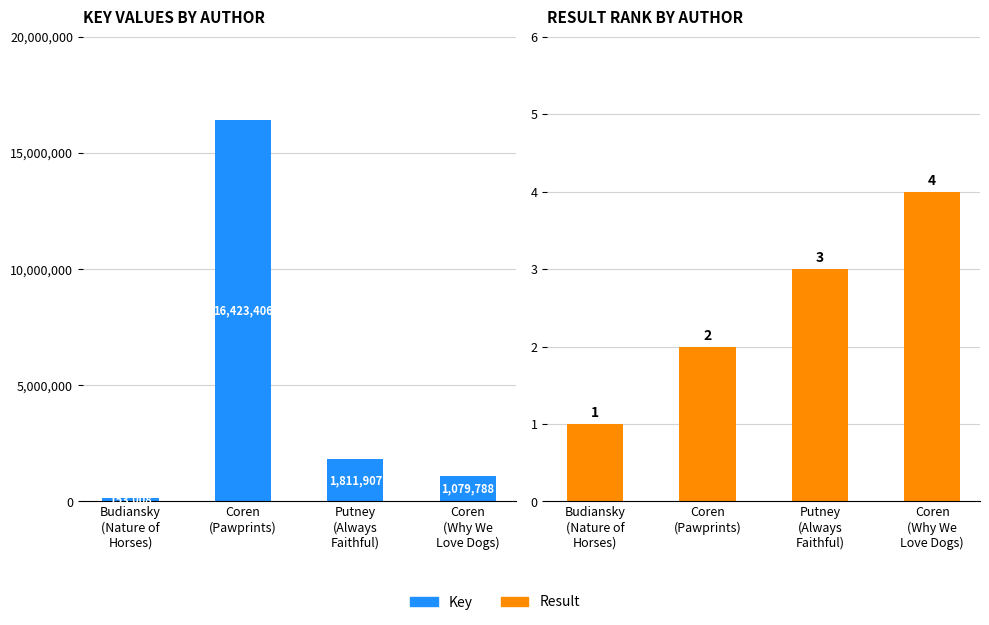

Reading left to right, transcribe all the data shown in this chart.

Key: 153008	16423406	1811907	1079788
Result: 1	2	3	4